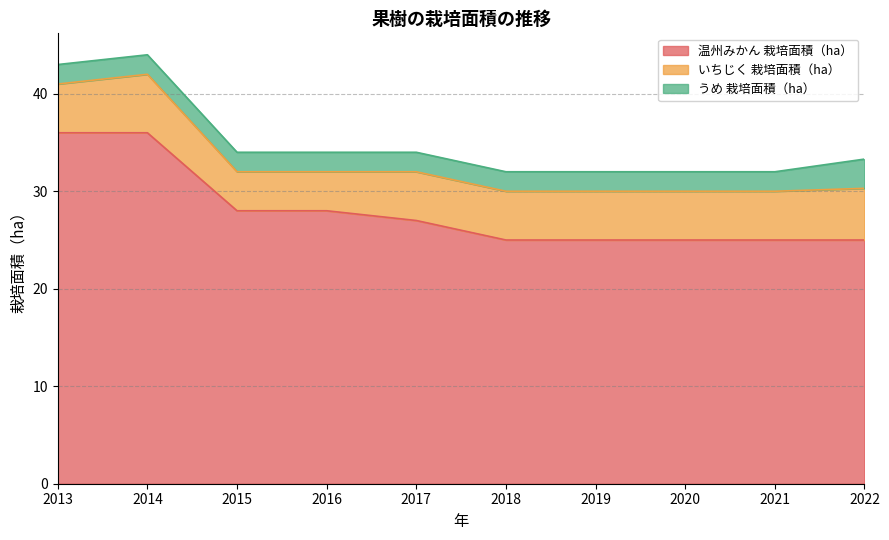

Does the chart have visible grid lines?

Yes